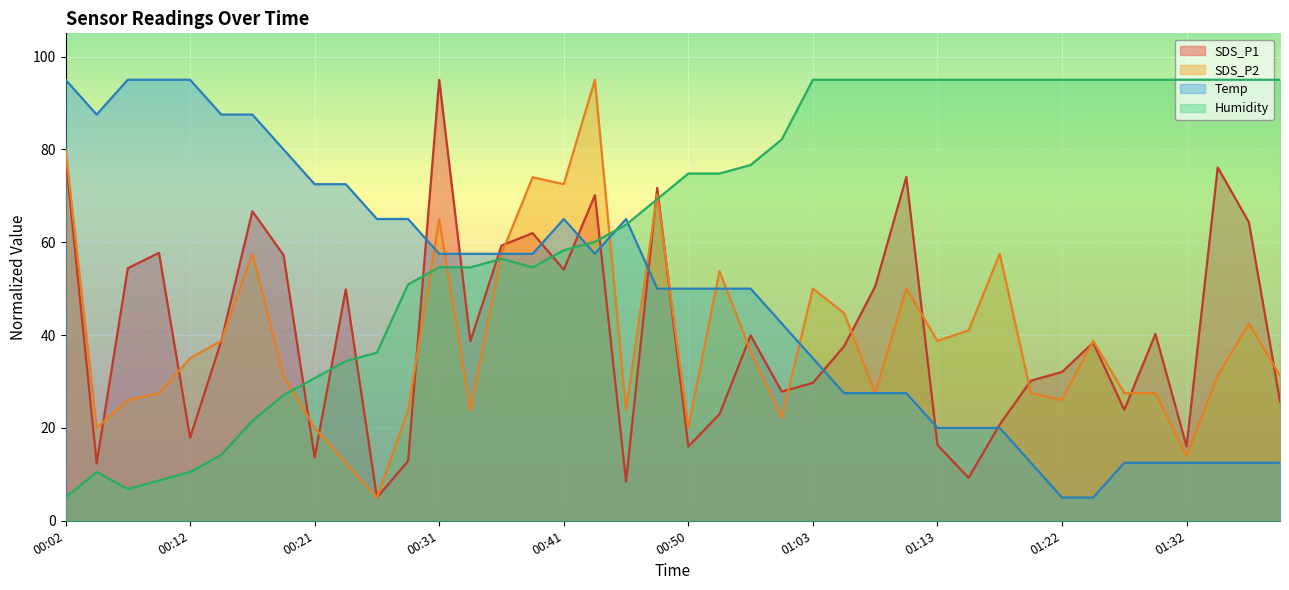

Where is the first local minimum for Humidity?

00:07